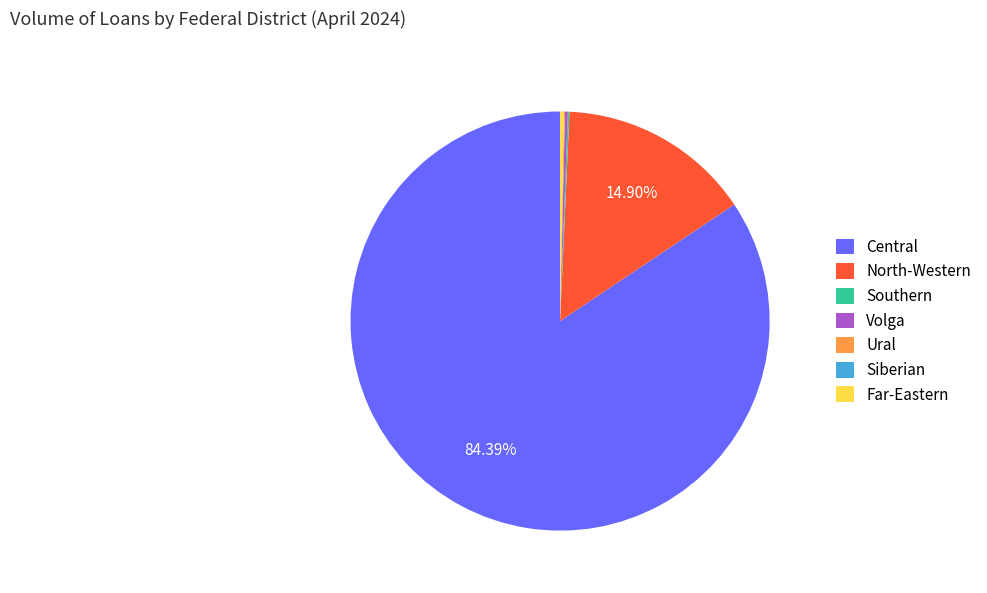

Which category has the biggest portion of the pie?

Central